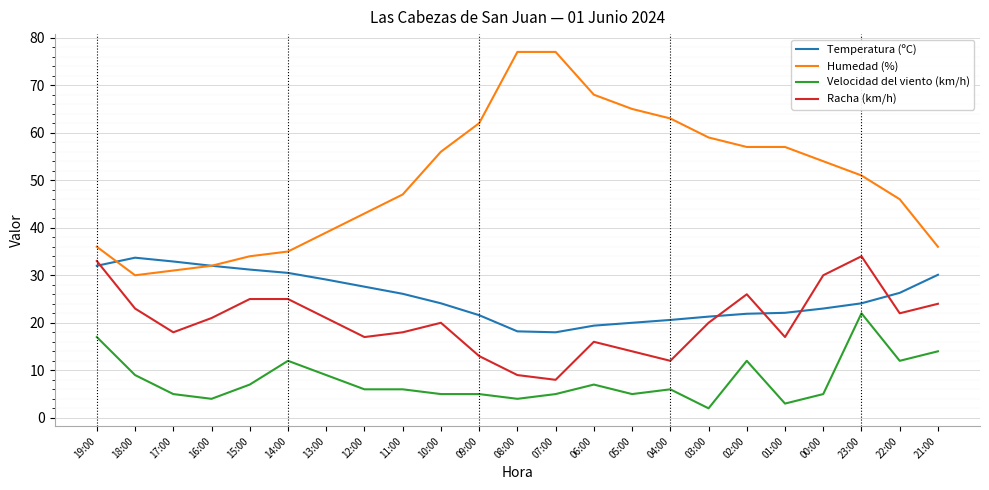

What position from the right is 15:00?

19